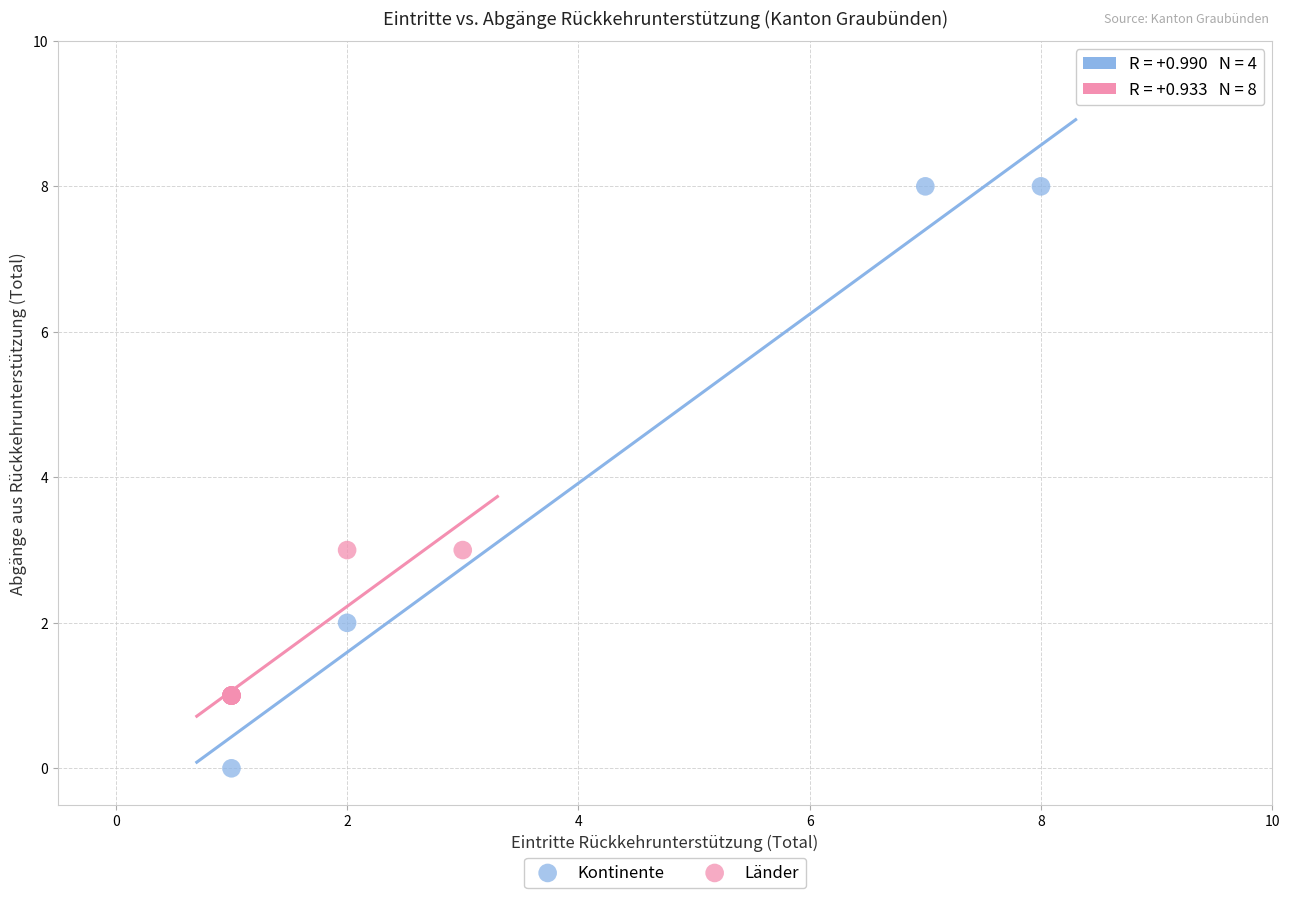

Which series reaches the minimum Y coordinate?

Kontinente